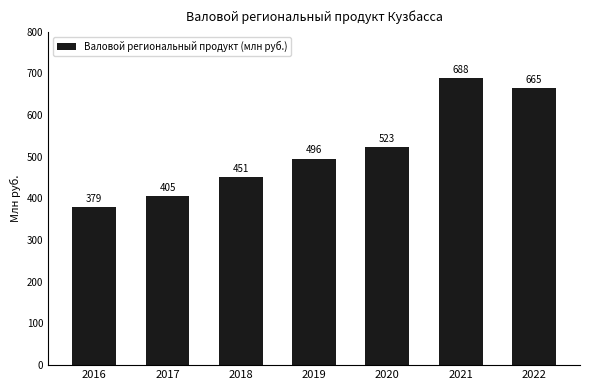

Does the chart contain any negative values?

No